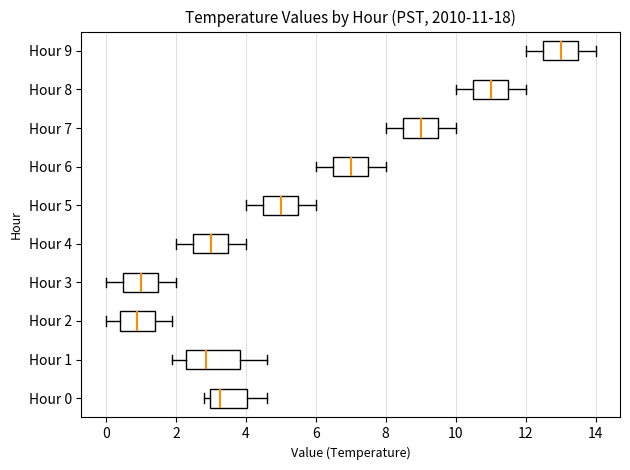

Which box is the widest, from its left edge to its right edge?

Hour 1